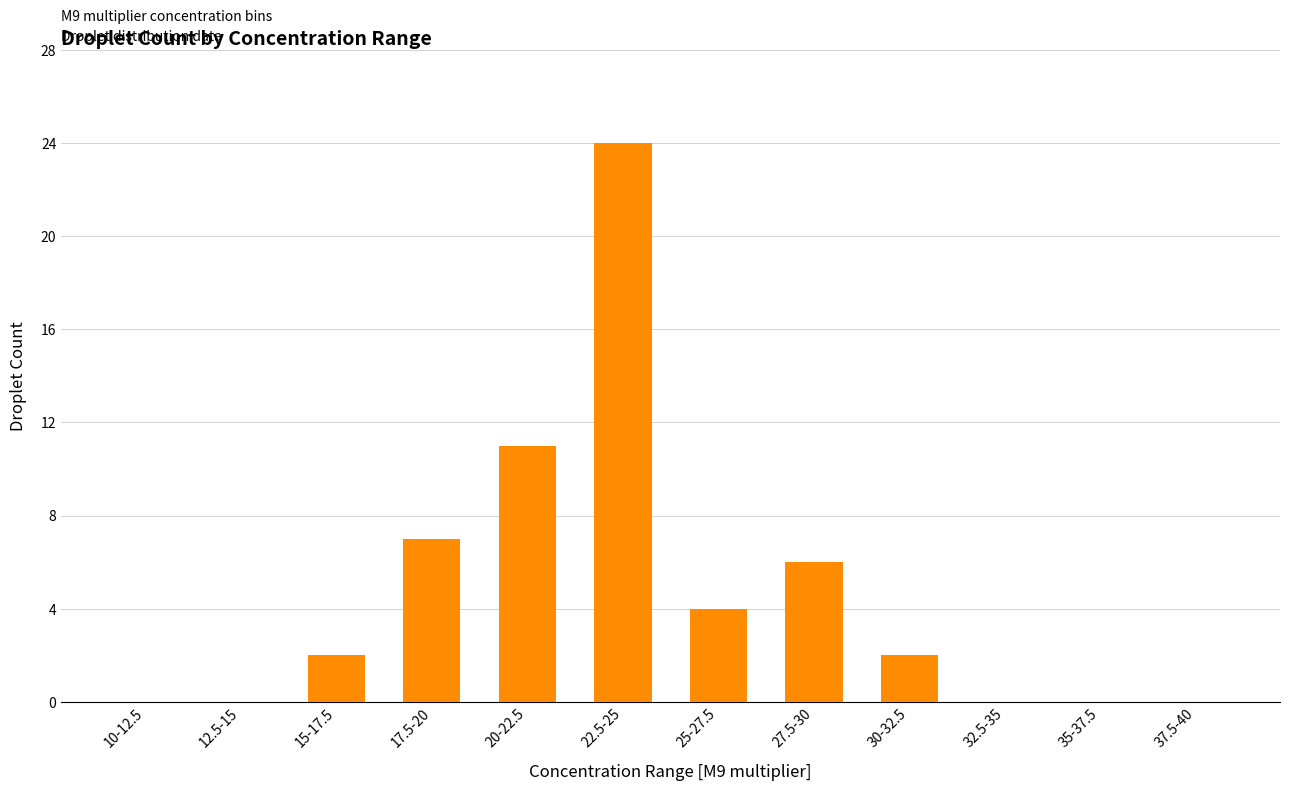

What is the sum of all values?

56